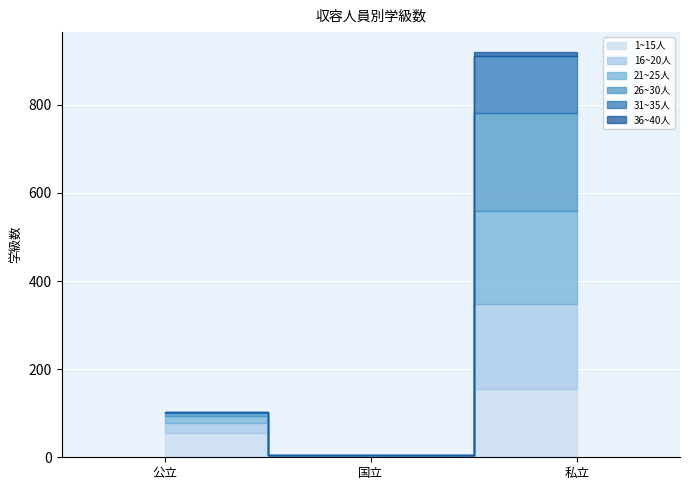

List the series in order of their peak value, highest first.

26~30人, 21~25人, 16~20人, 1~15人, 31~35人, 36~40人